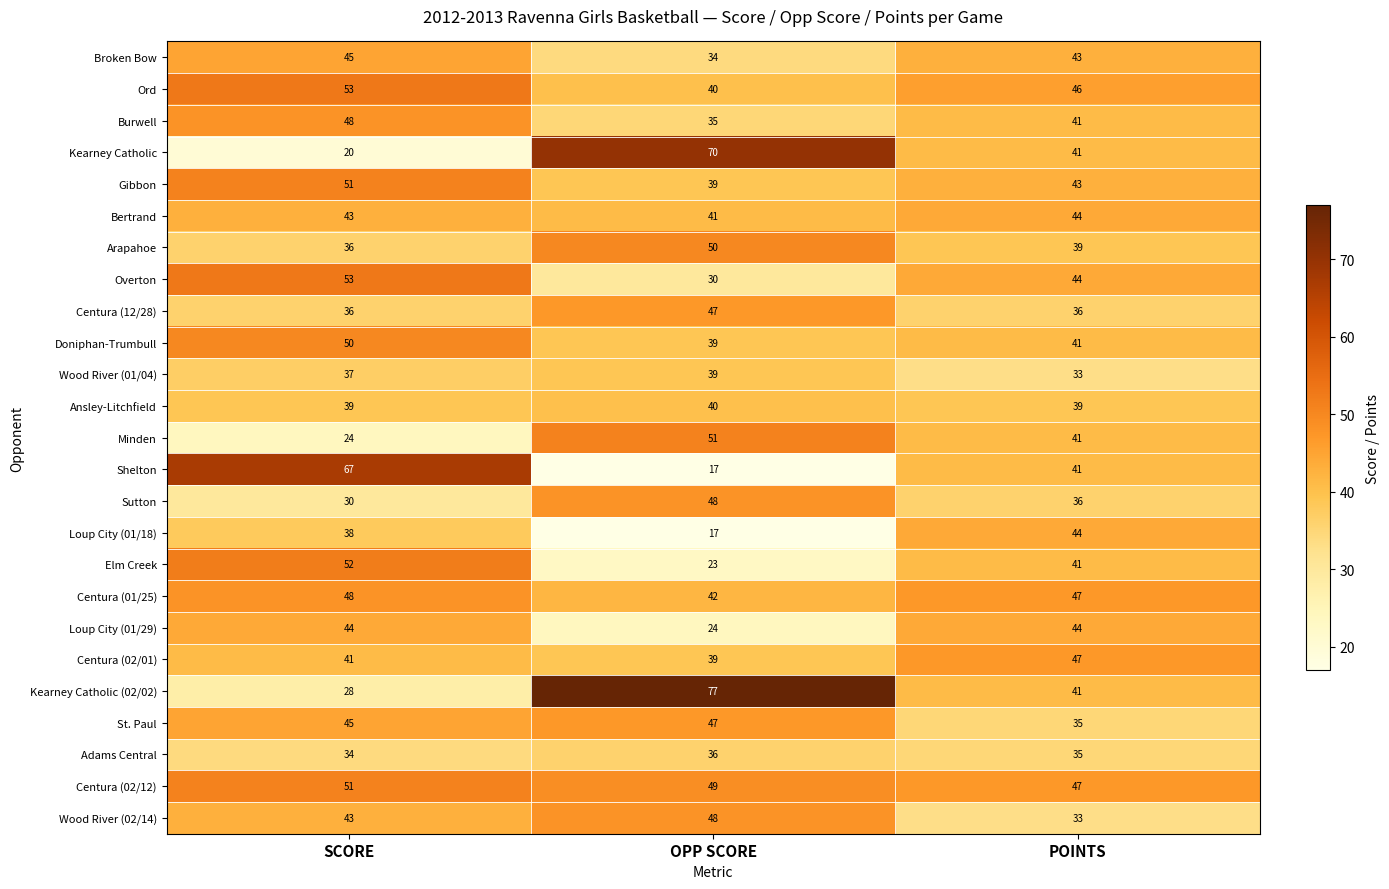

The value of St. Paul at OPP SCORE is 71. True or false?

False